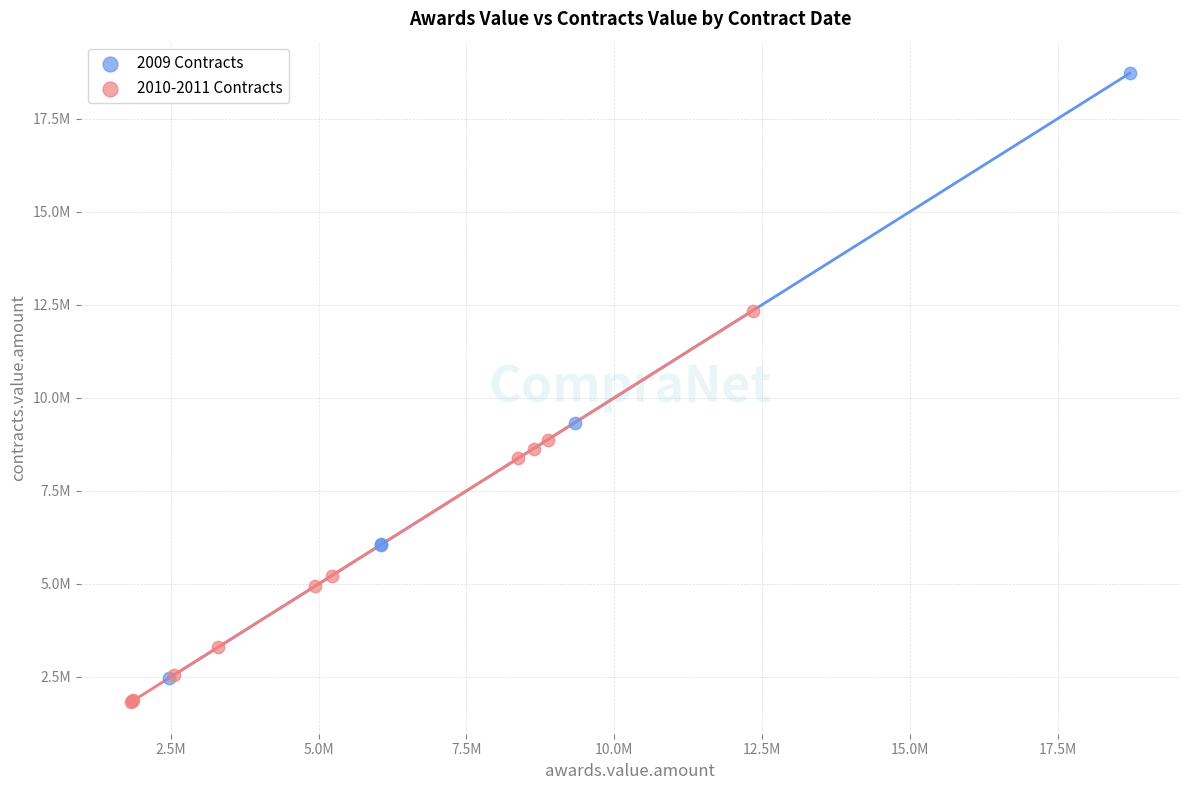

What are all the series names shown in the legend?

2009 Contracts, 2010-2011 Contracts